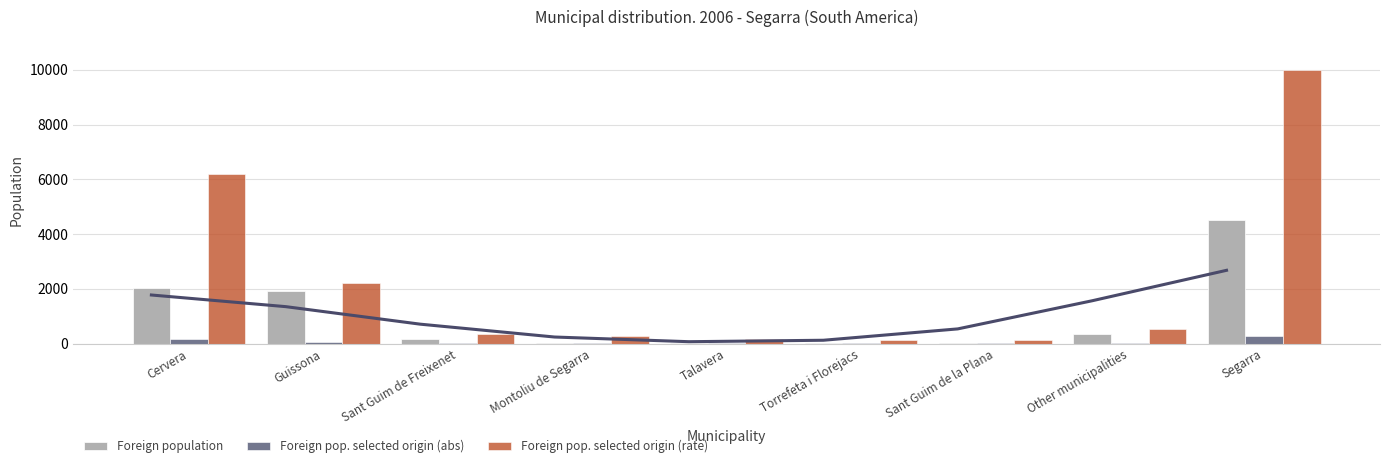

What is the average value of the Foreign pop. selected origin (abs) series?

64